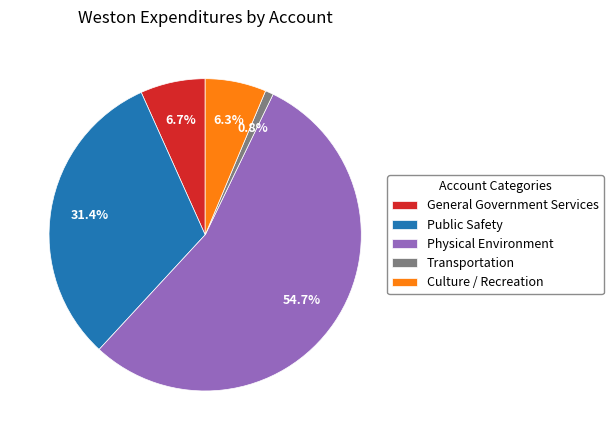

Approximately how many times larger is the value at Physical Environment compared to Culture / Recreation?

8.7